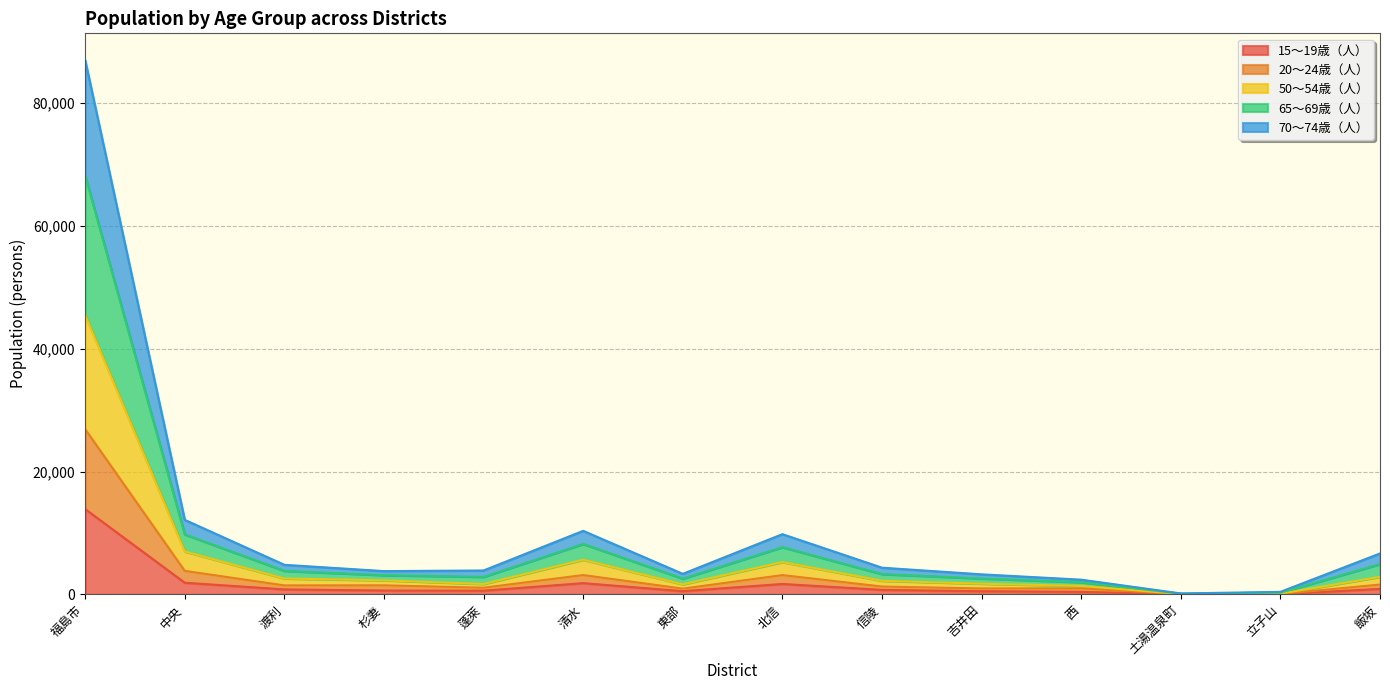

At which category is the sum across all series the highest?

福島市